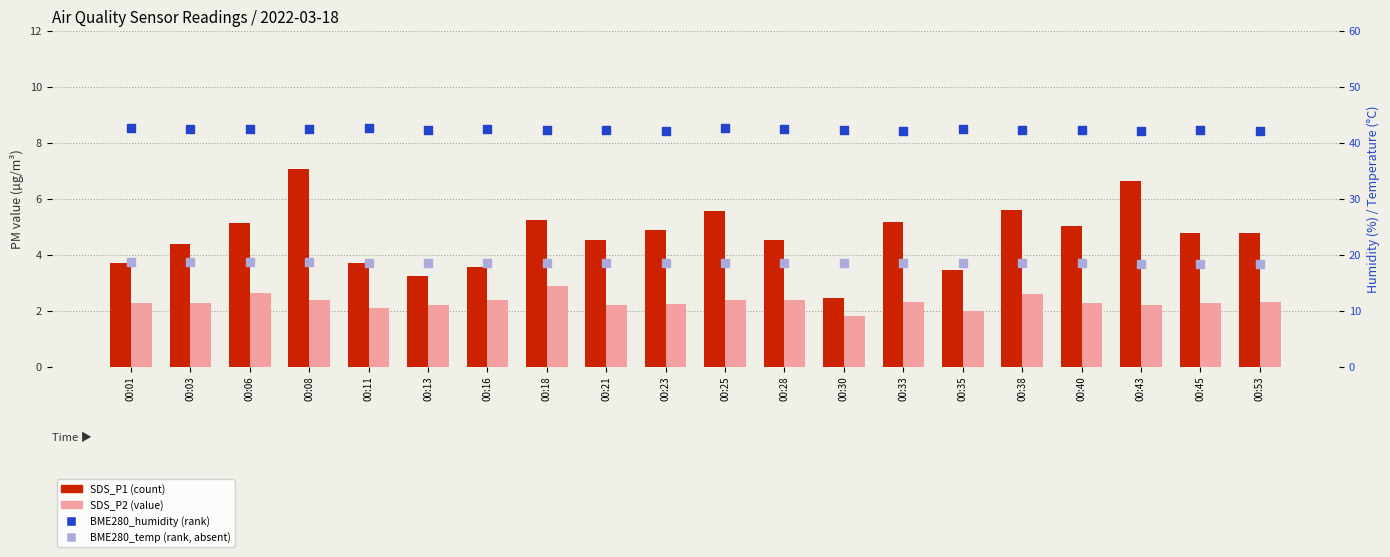

At which category is the sum across all series the highest?

00:08